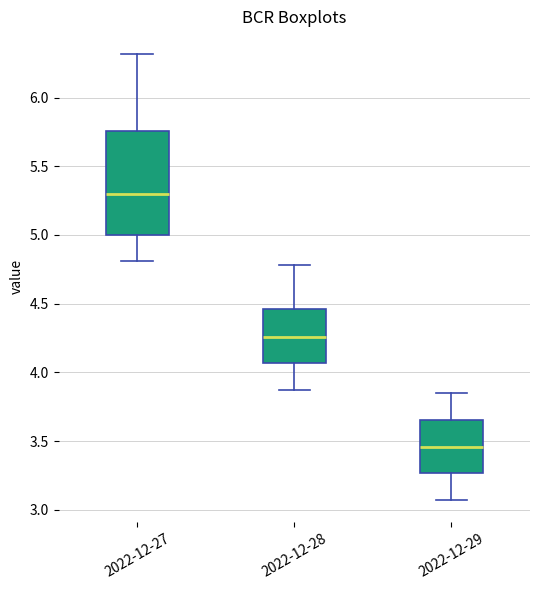

Reading left to right, read every box against the y-axis: the position of its median line, the range the box covers, and the ends of its whiskers. The values are not printed on the chart, so give them approximately, as read against the axis.

2022-12-27: median 5.30, box 5.00 to 5.75, whiskers 4.80 to 6.30
2022-12-28: median 4.25, box 4.05 to 4.45, whiskers 3.85 to 4.80
2022-12-29: median 3.45, box 3.25 to 3.65, whiskers 3.05 to 3.85